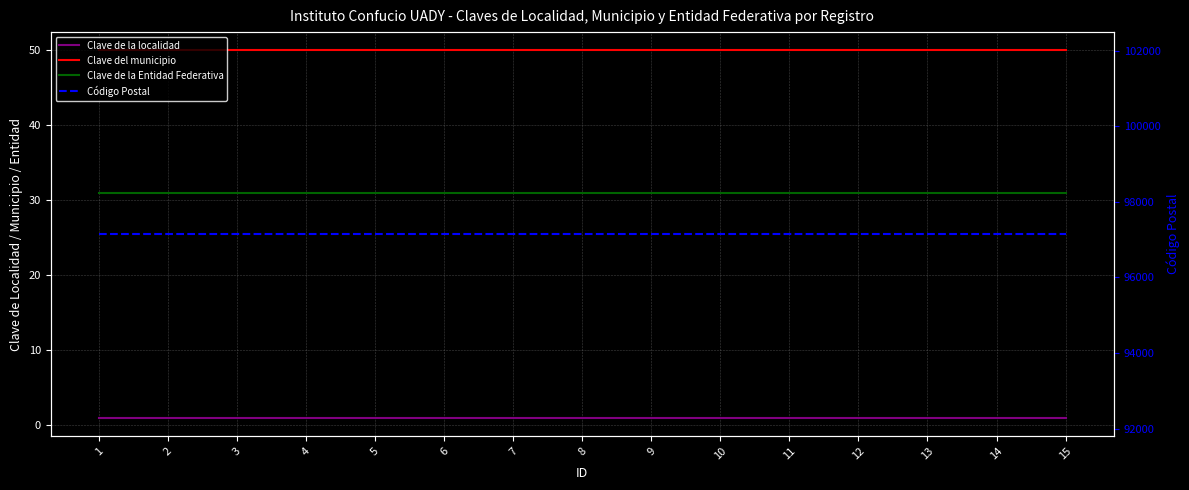

What is the value of the Clave de la localidad point at the 4th from the left?

1